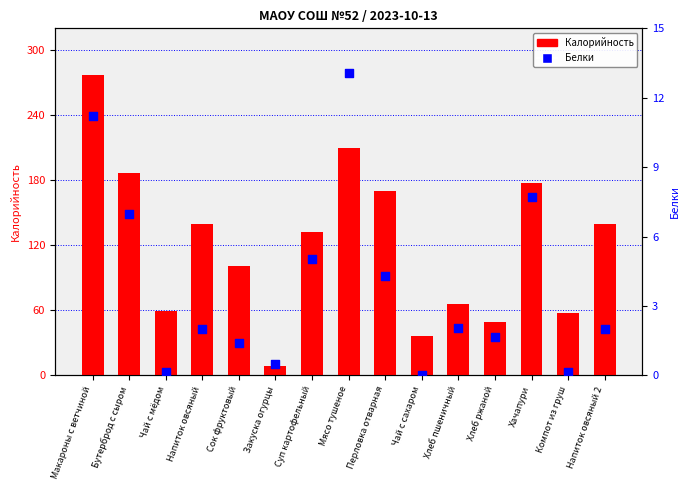

At how many categories does at least one series exceed 30?

14